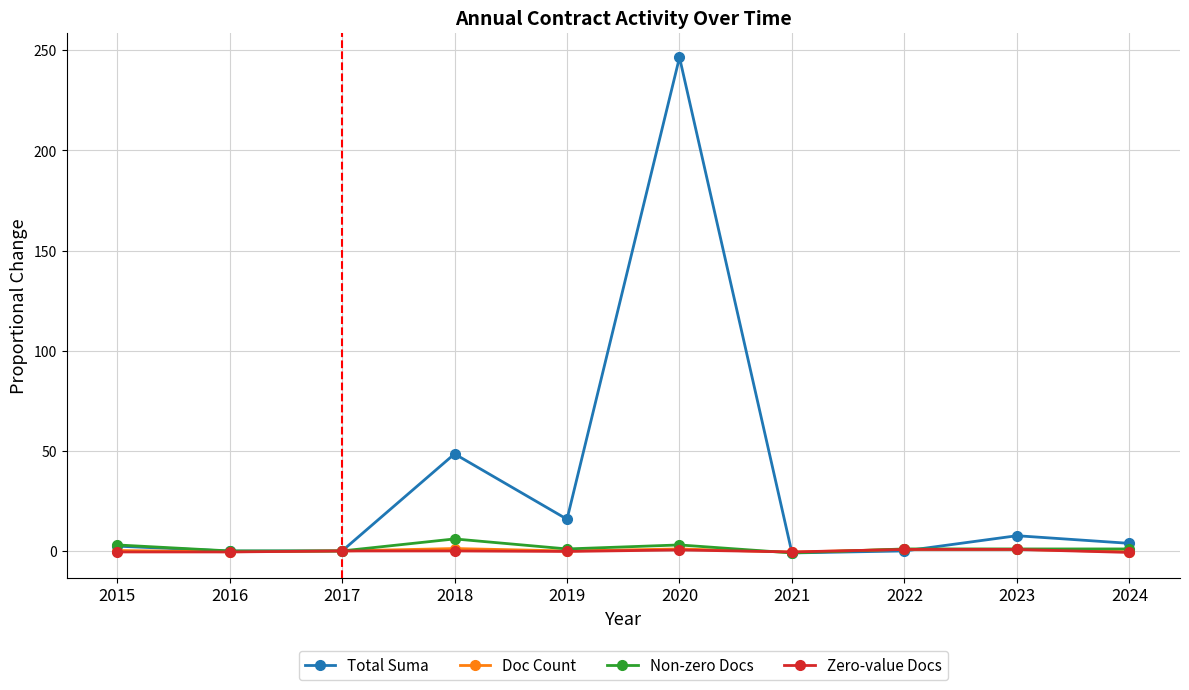

Which series has the largest range (max minus min)?

Total Suma